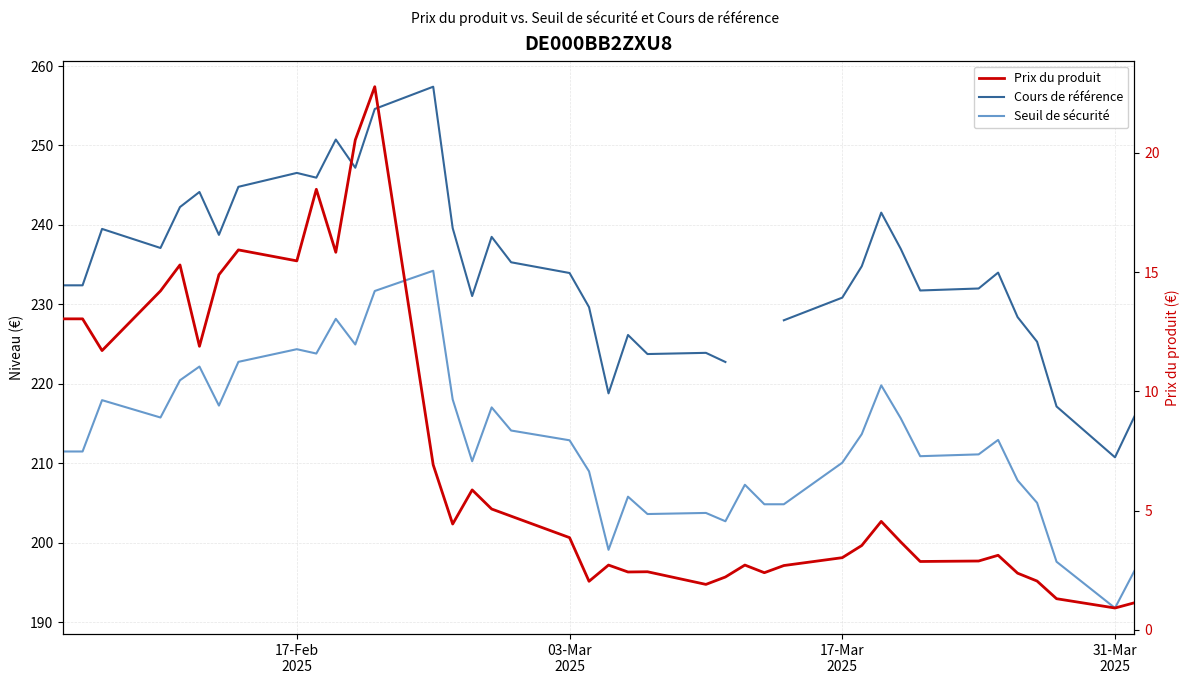

True or false: Cours de référence and Prix du produit cross at least once.

False